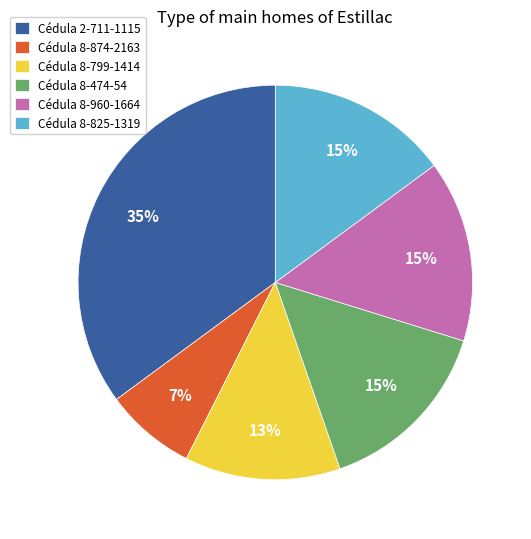

How many slices are in this pie chart?

6